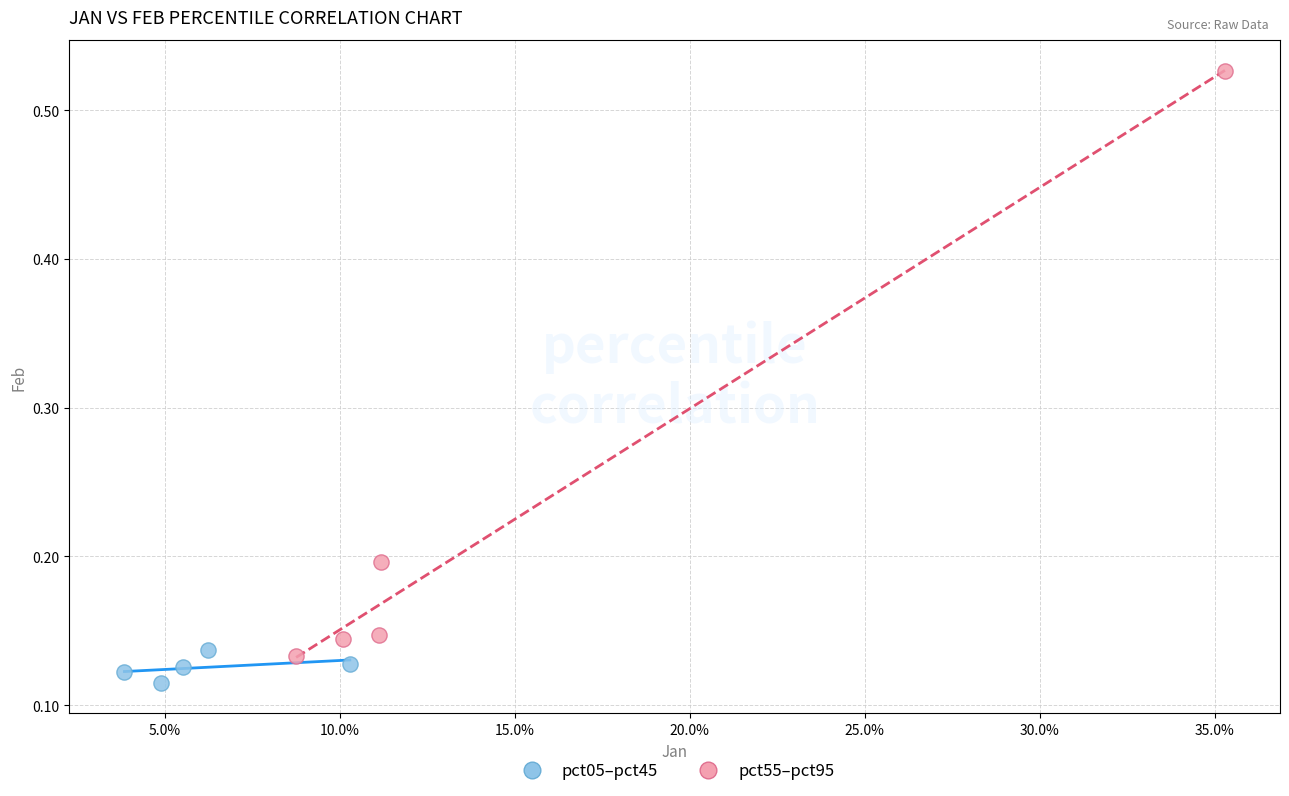

What are all the series names shown in the legend?

pct05–pct45, pct55–pct95